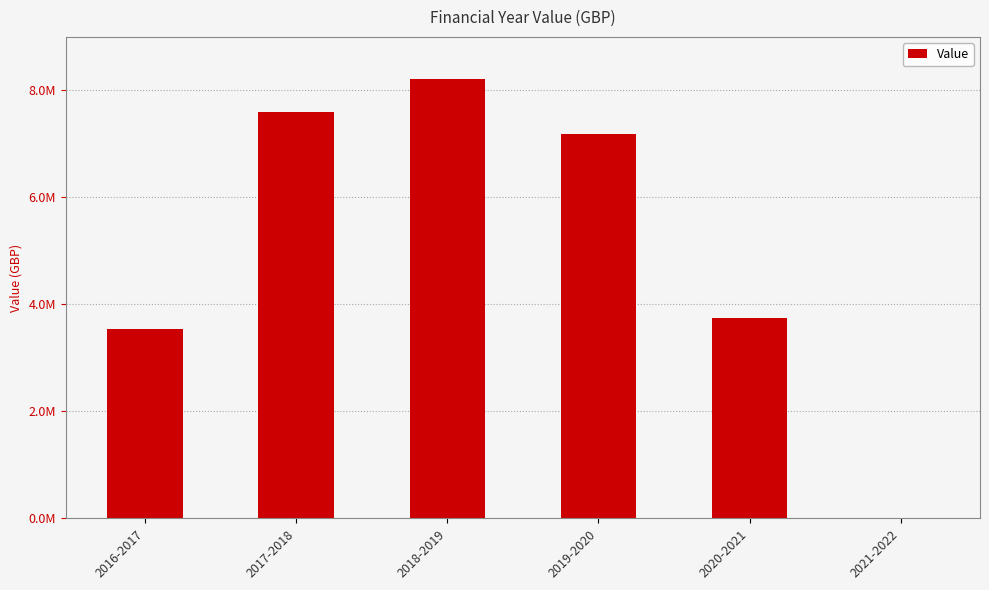

What is the approximate value at 2017-2018, to the nearest 10?

7592050